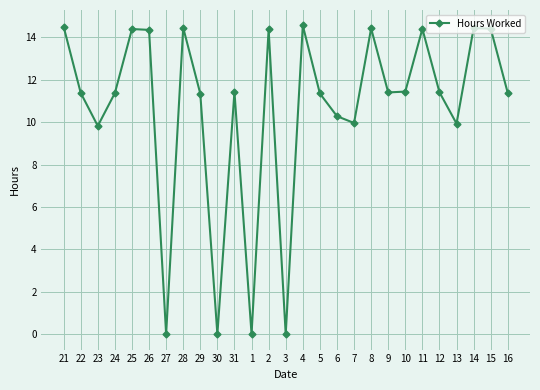

True or false: the data has more than 1 interior local peaks.

True